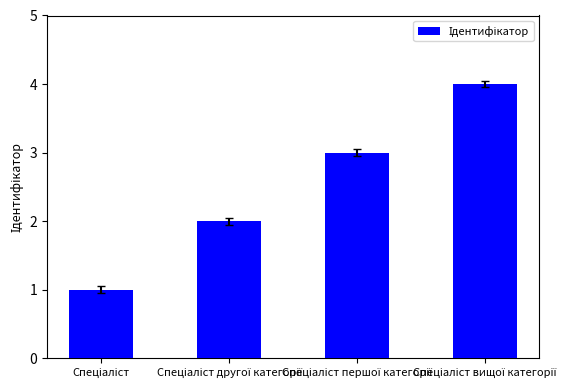

Count the number of data series in this chart.

1